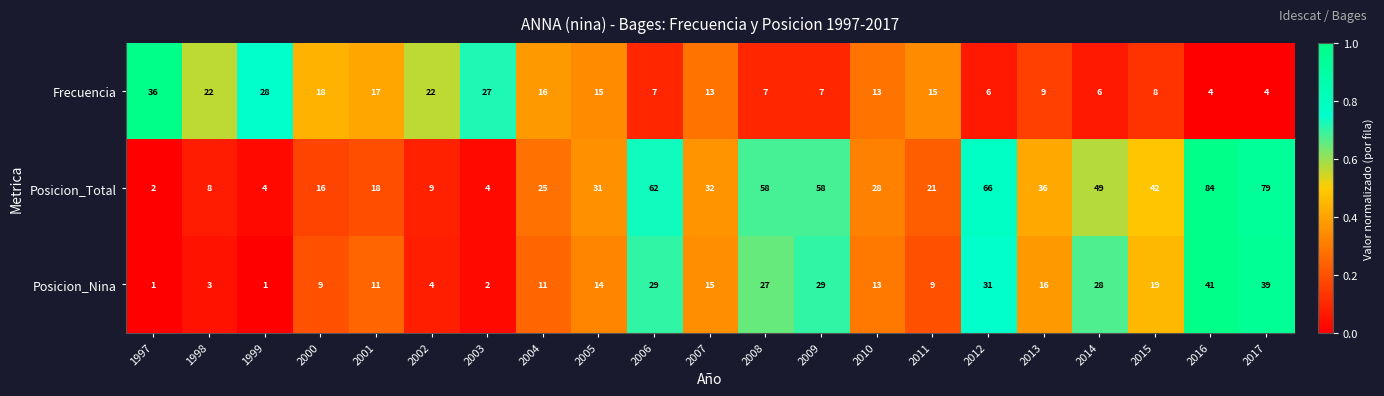

The value of Posicion_Total at 2010 is 28. True or false?

True